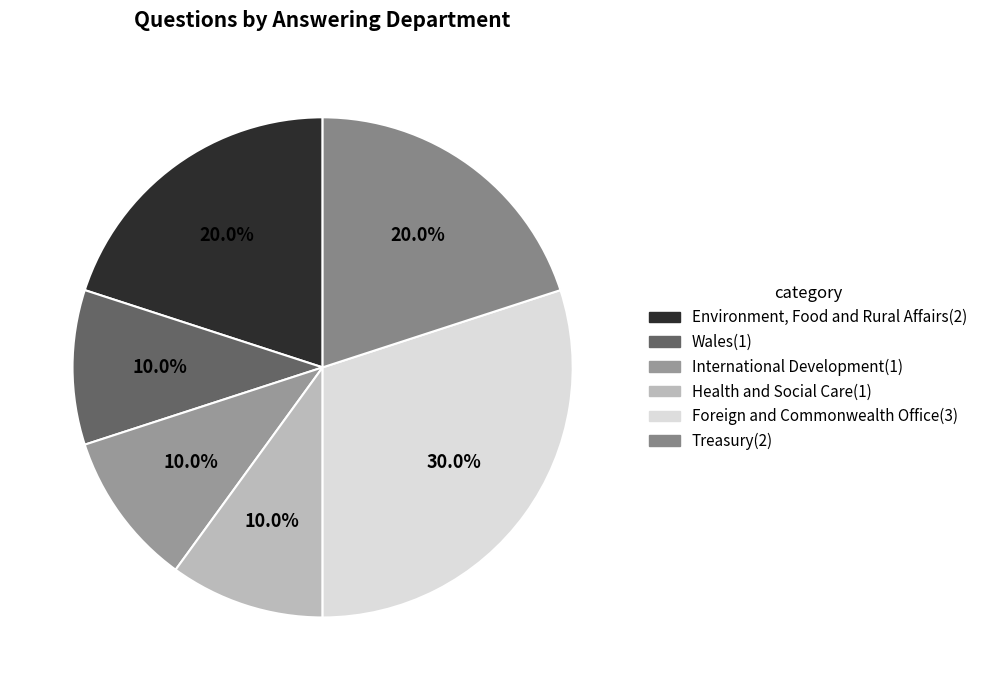

Which slice is the largest?

Foreign and Commonwealth Office